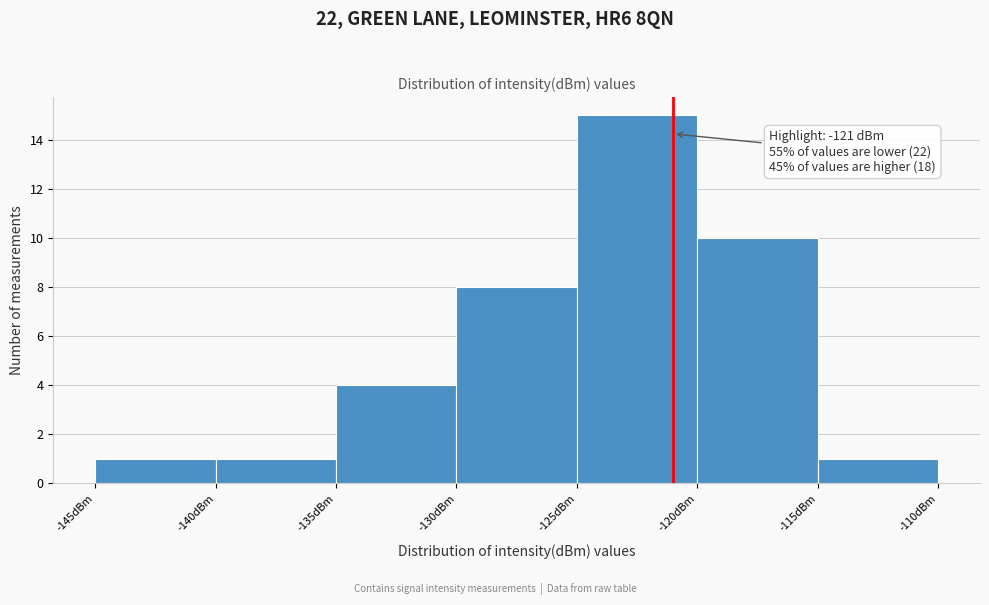

Which range on the x-axis has the tallest bar?

-125 to -120